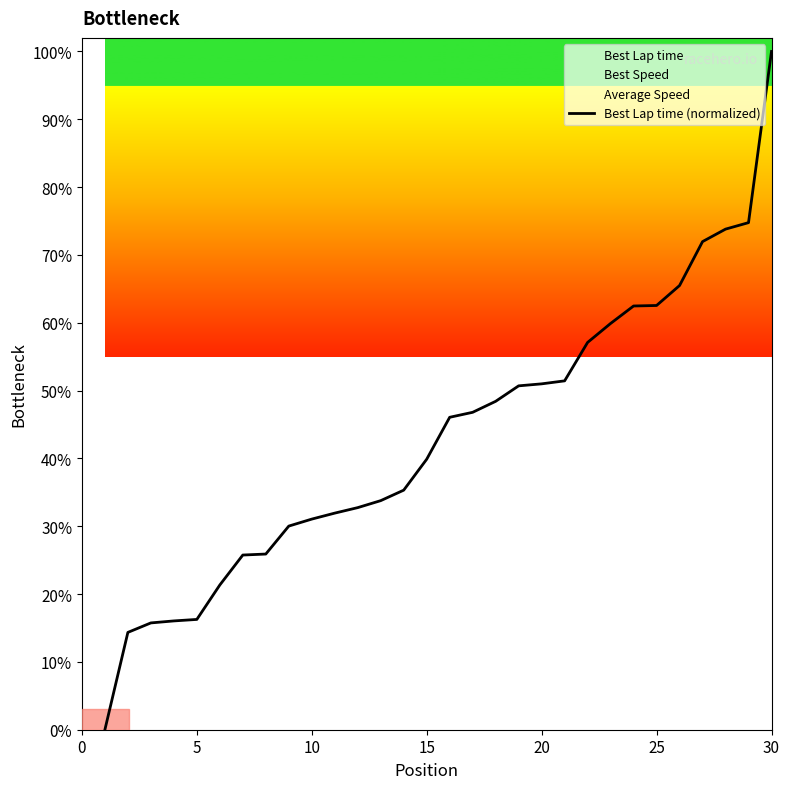

What is the highest value of the Best Lap time (normalized) series?

100.0